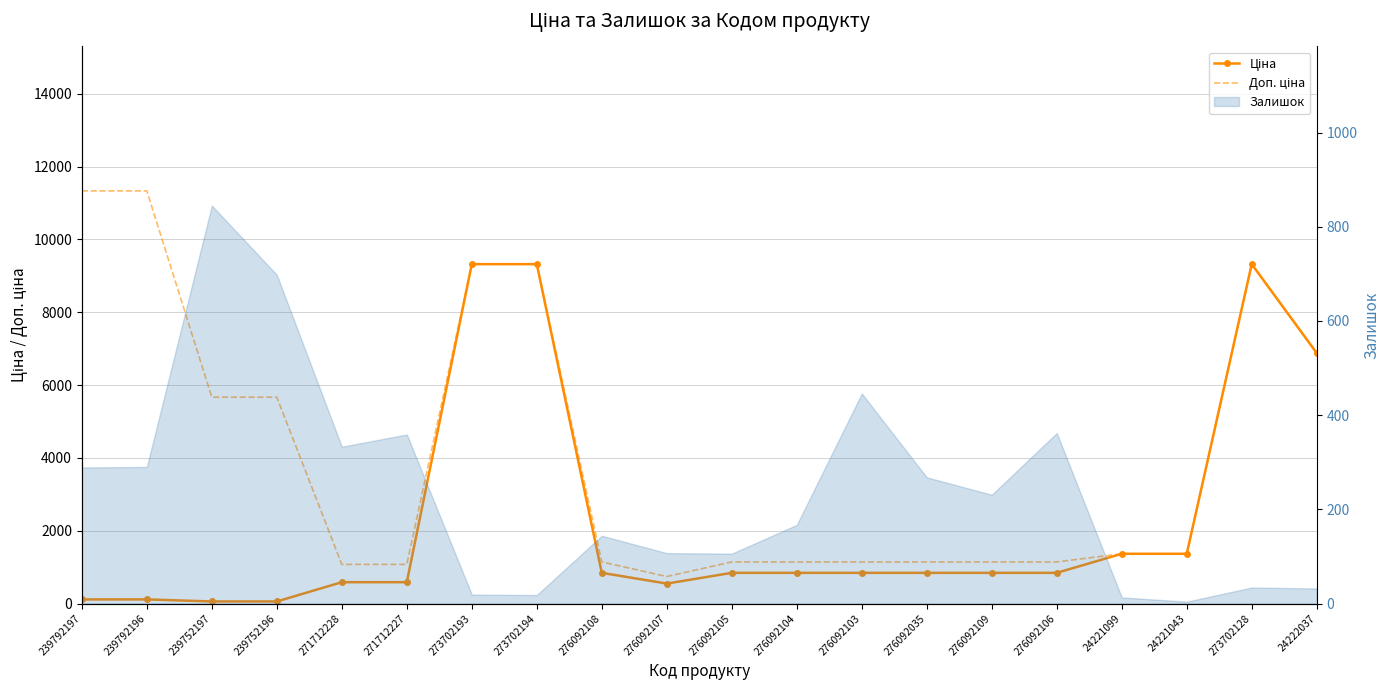

How many lines are shown in the chart?

2